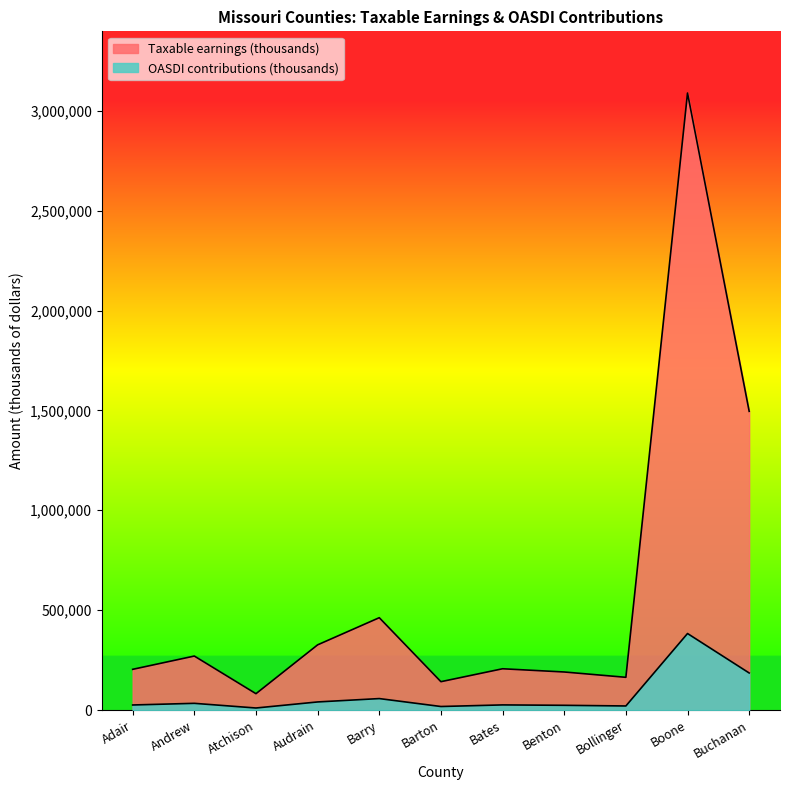

What is the value of the Taxable earnings (thousands) point at the 3rd from the left?

81834